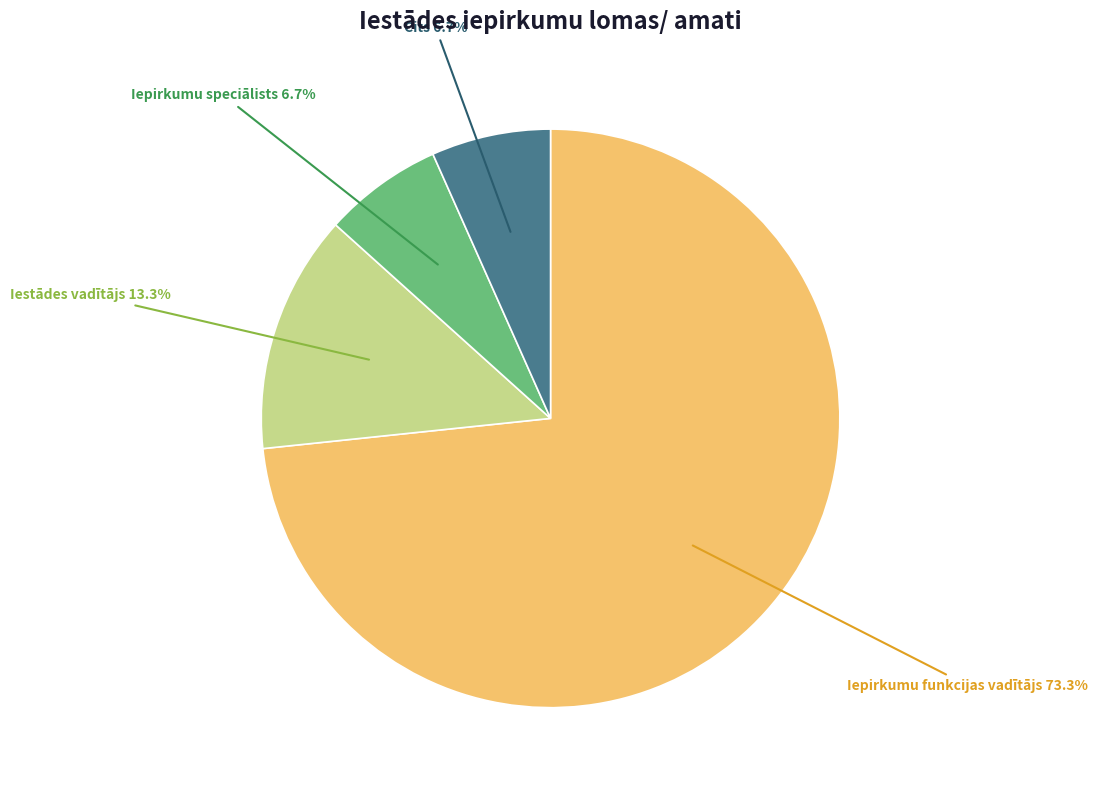

To the nearest percent, what portion does Iestādes vadītājs represent?

13%